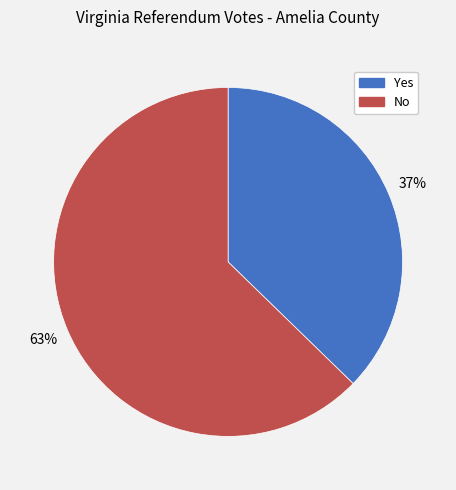

To the nearest percent, what percentage of the pie is Yes?

37%